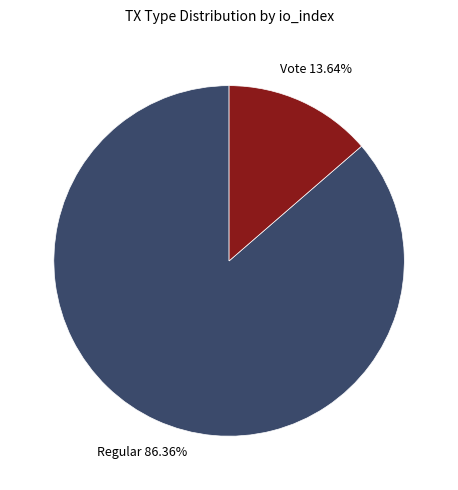

Is there any slice that represents more than half of the pie?

Yes